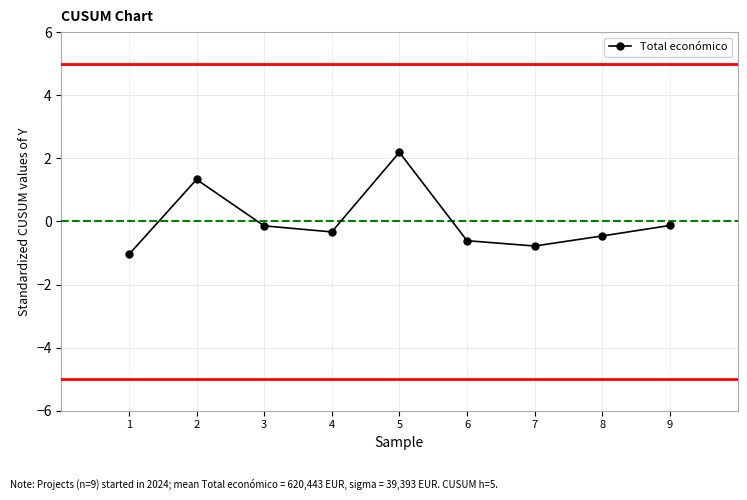

True or false: the data has more than 2 interior local peaks.

False